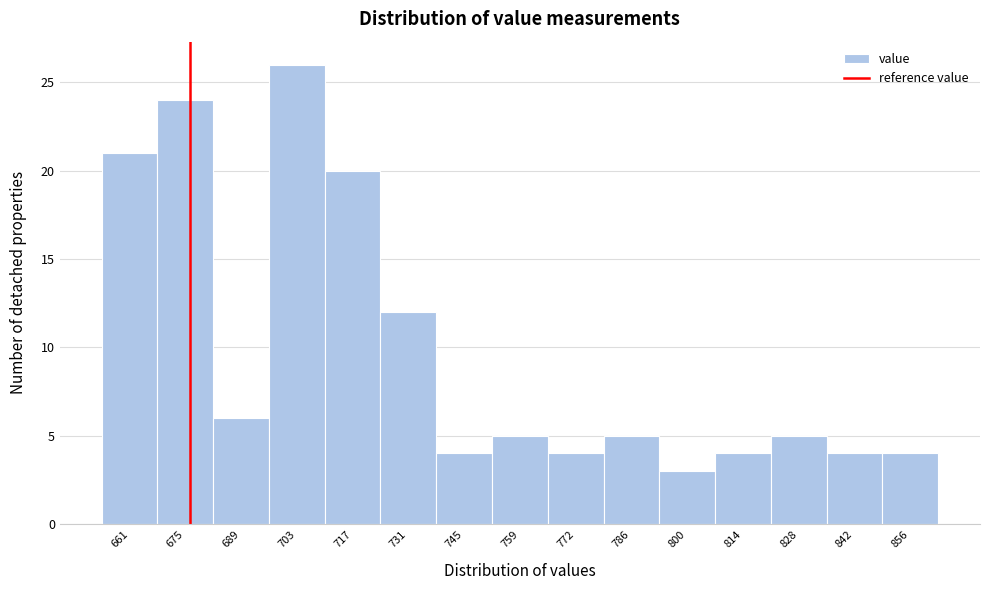

Reading right to left, extract all data points from this chart.

856=4	842=4	828=5	814=4	800=3	786=5	772=4	759=5	745=4	731=12	717=20	703=26	689=6	675=24	661=21